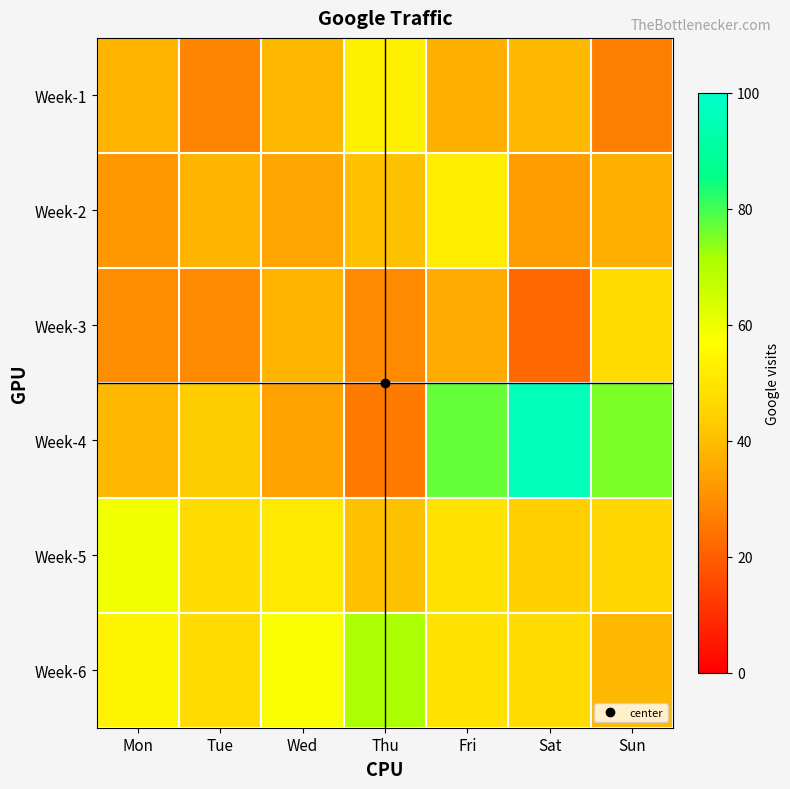

What is the minimum value shown in the chart?

22